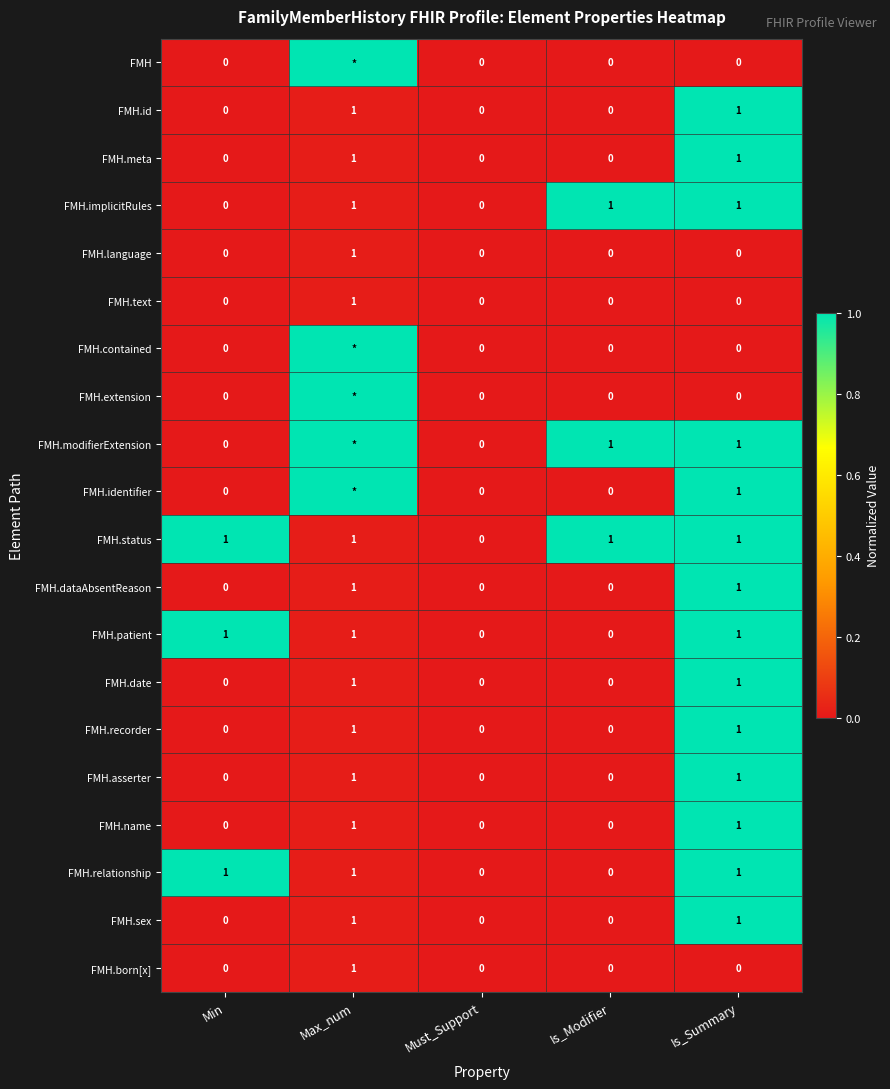

Between Max_num and Is_Modifier, which is larger?

Max_num